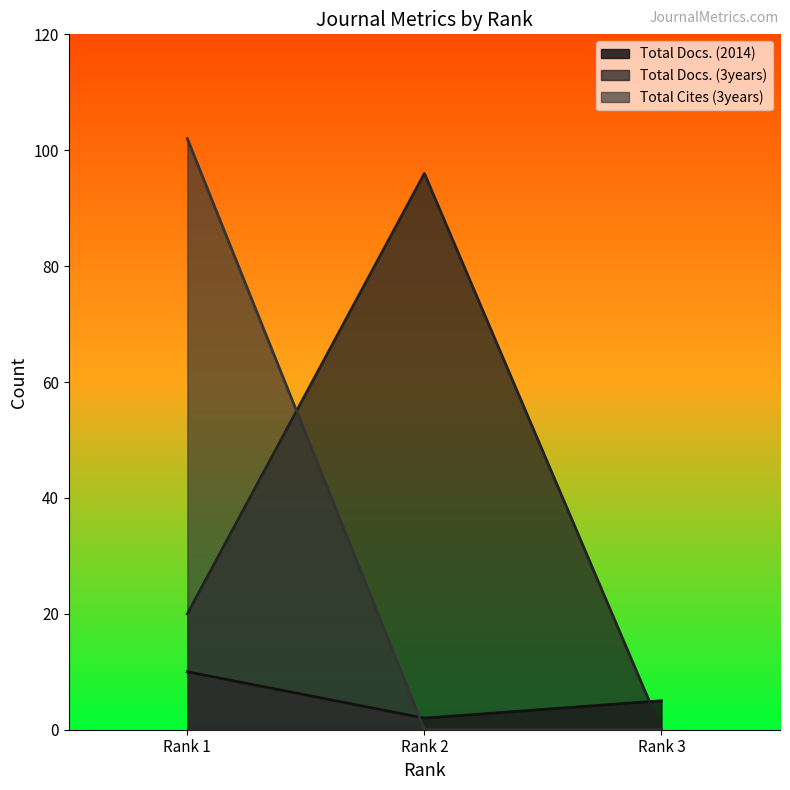

Does the chart have visible grid lines?

No